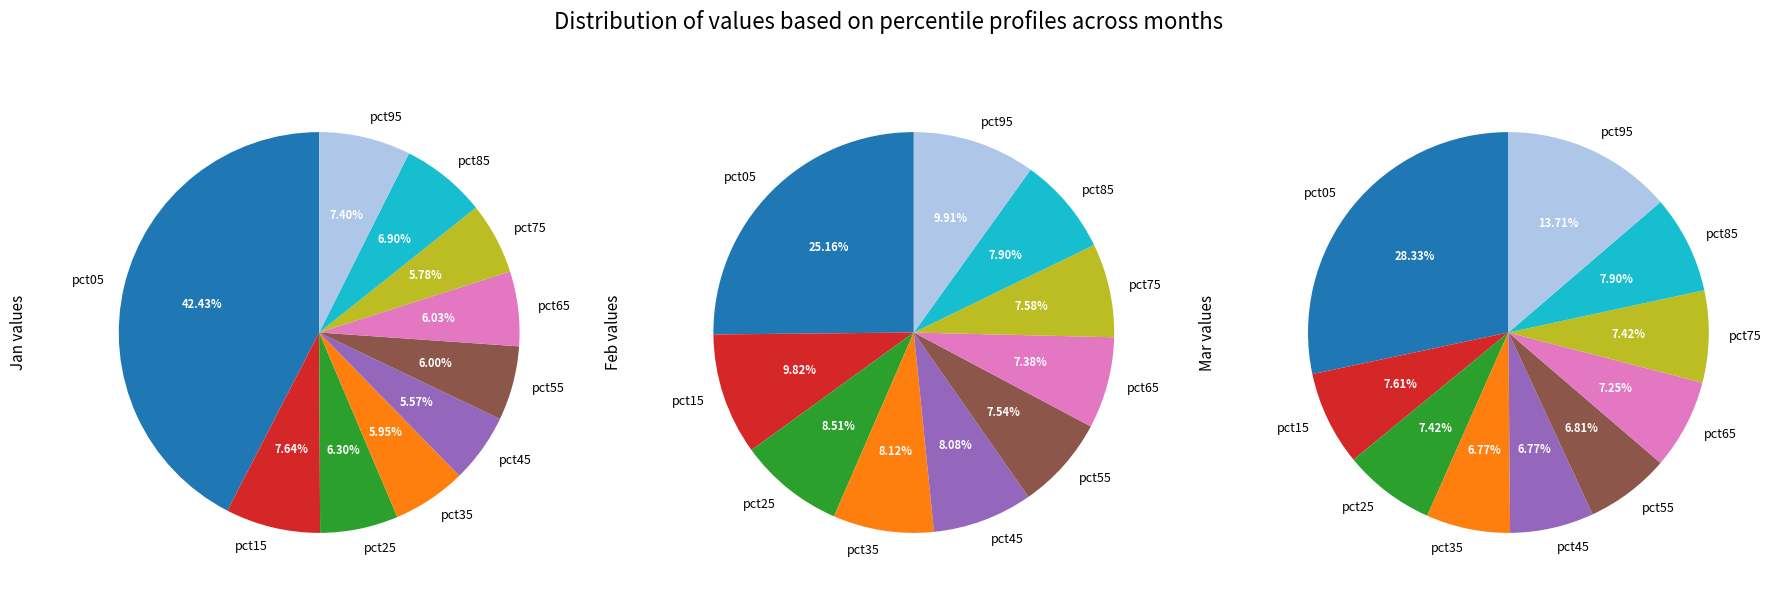

Is there any slice that represents more than half of the pie?

No